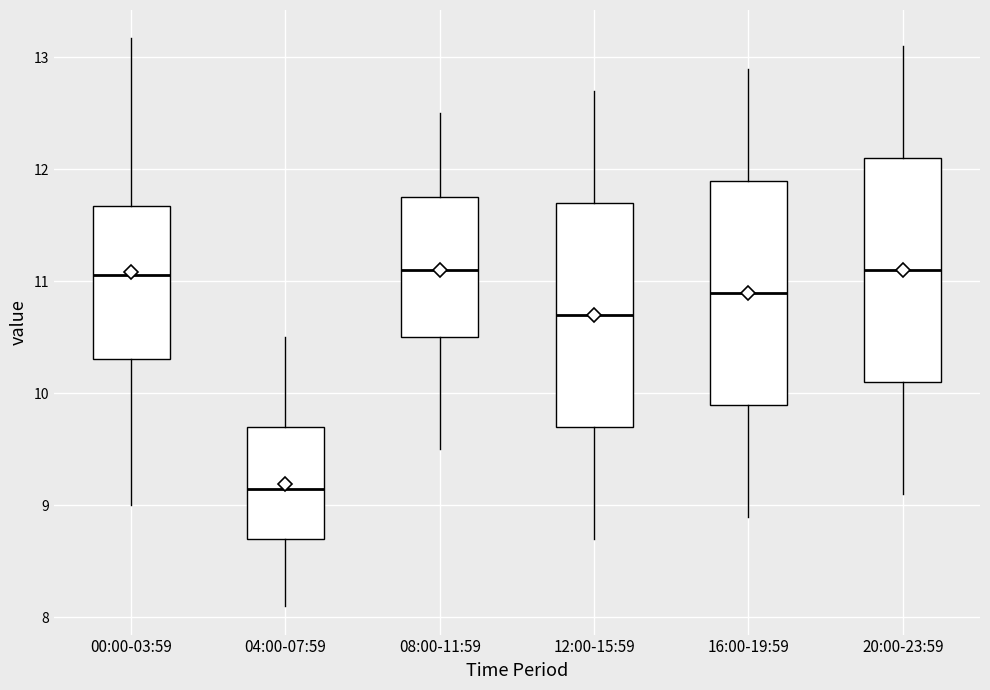

Where does the lower whisker of the box for 12:00-15:59 end on the y-axis? The values are not printed on the chart, so give them approximately, as read against the axis.

8.7